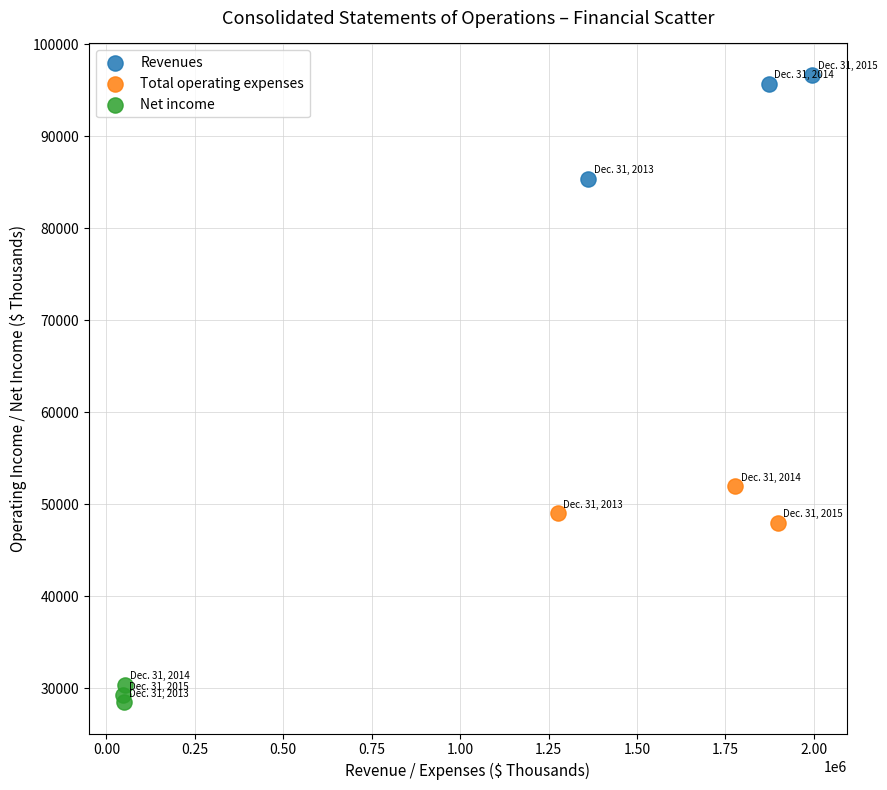

Which series has the largest Y range (max minus min)?

Revenues